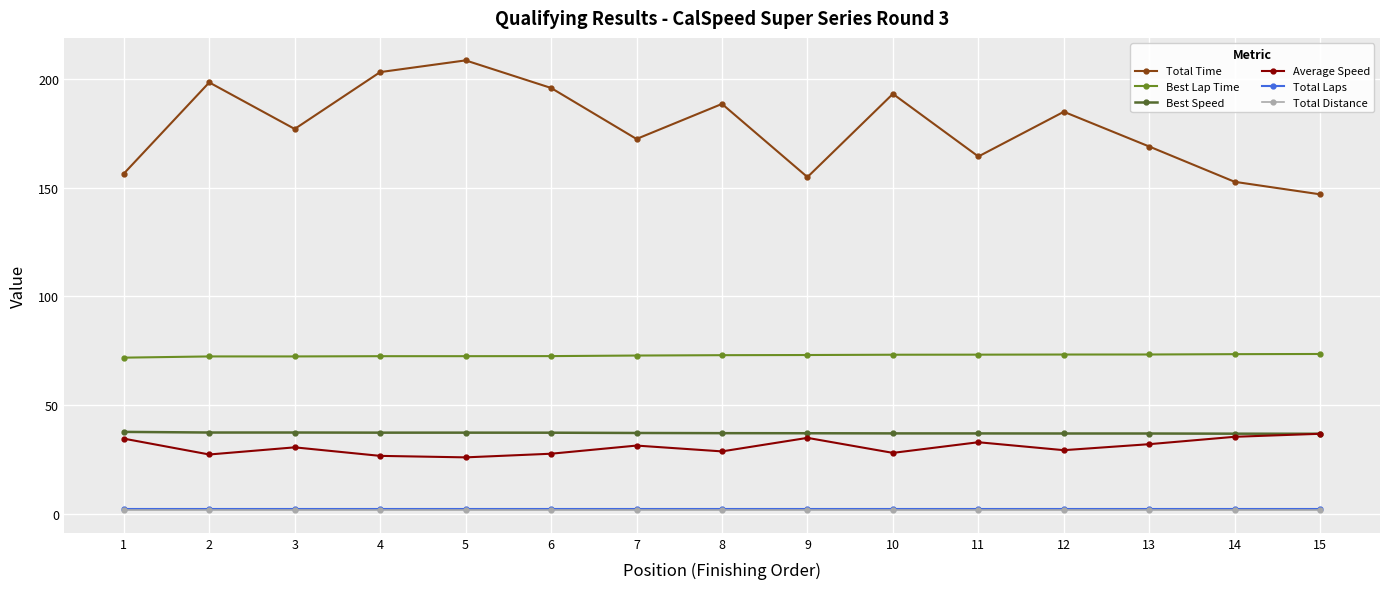

In Total Time, how many points are higher than both neighbors (excluding endpoints)?

5